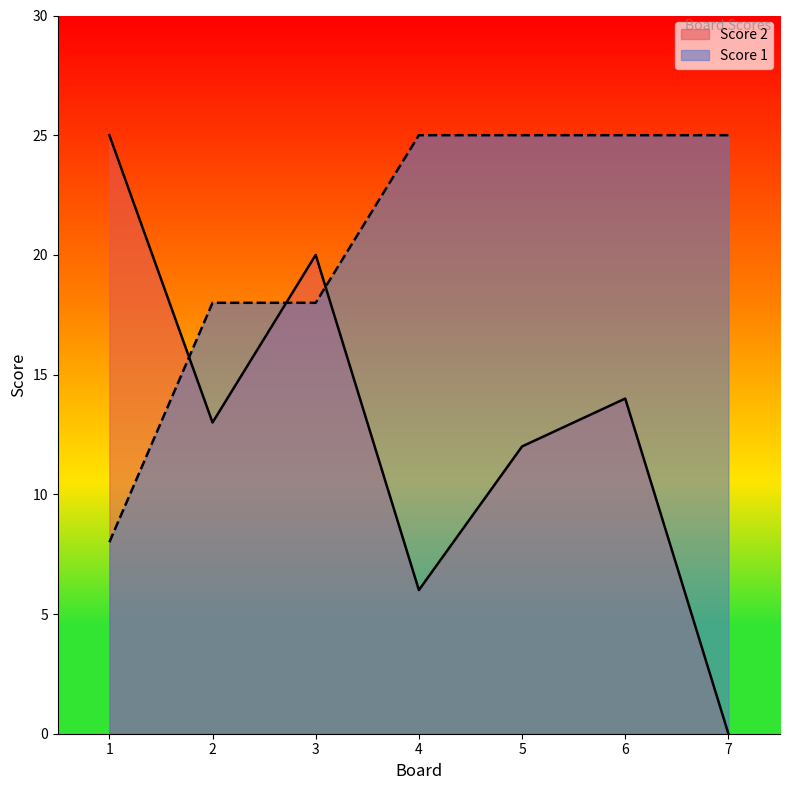

List the series in order of their overall mean, highest first.

Score 1, Score 2